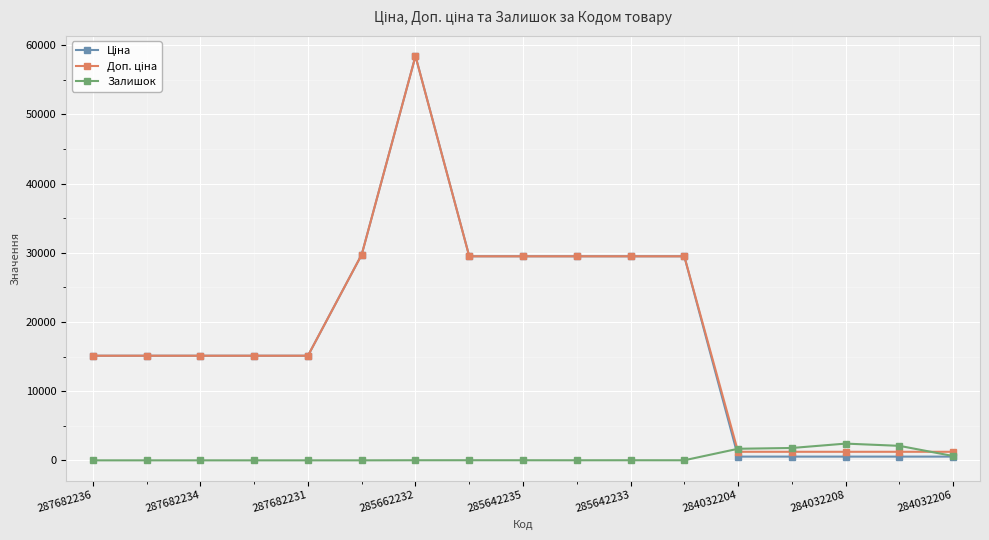

What is the value of the Залишок point at the 15th from the left?

2419.0